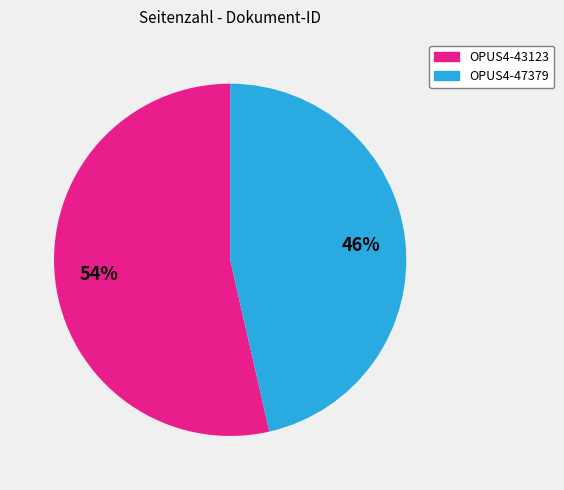

Which category accounts for the majority?

OPUS4-43123